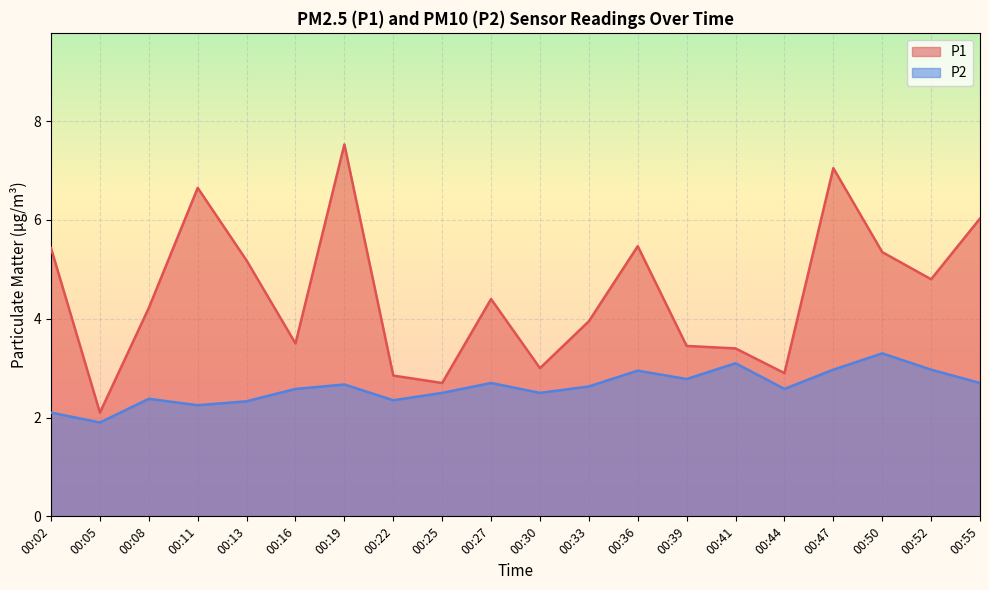

How many interior local valleys does the P2 series have?

6